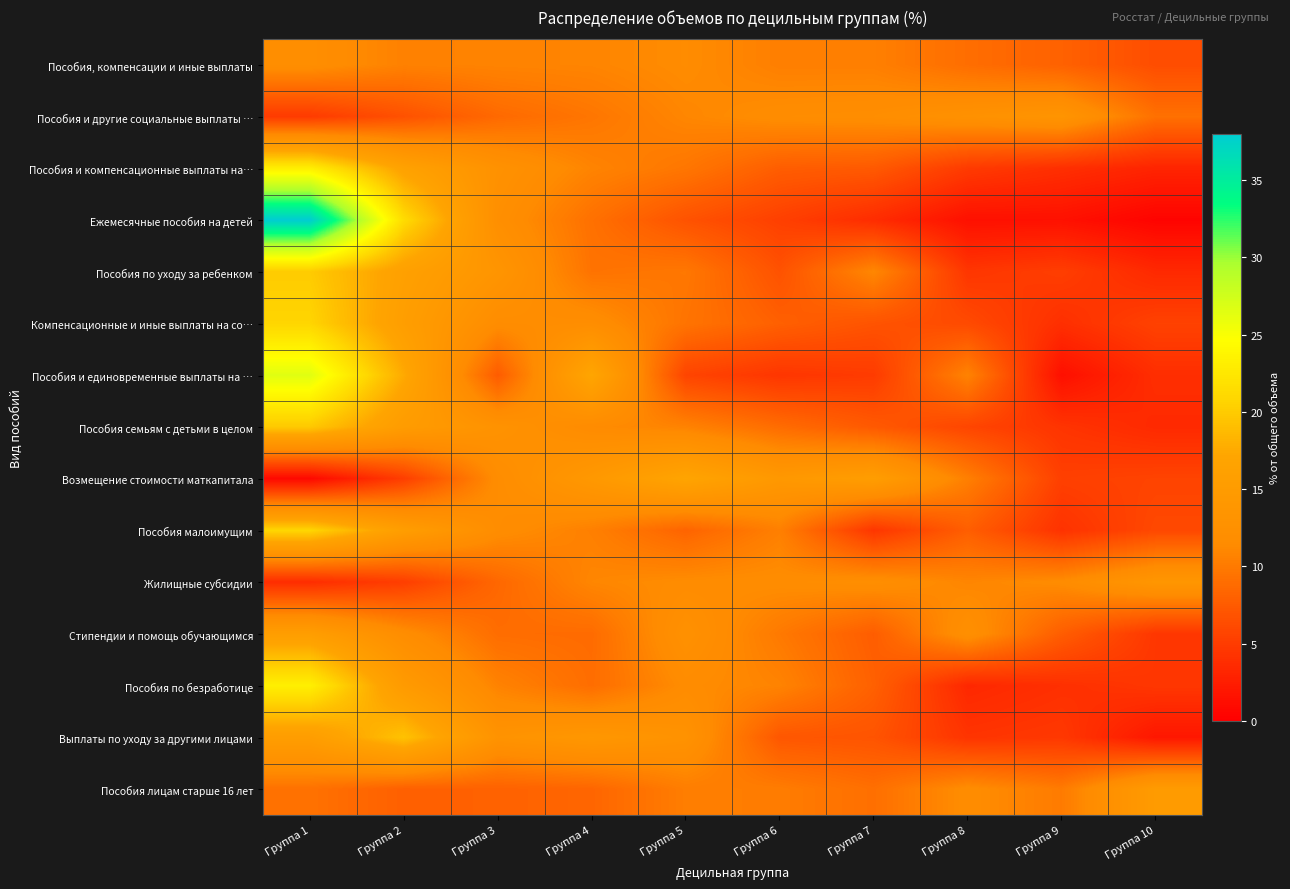

What is the greatest value displayed?

38.0